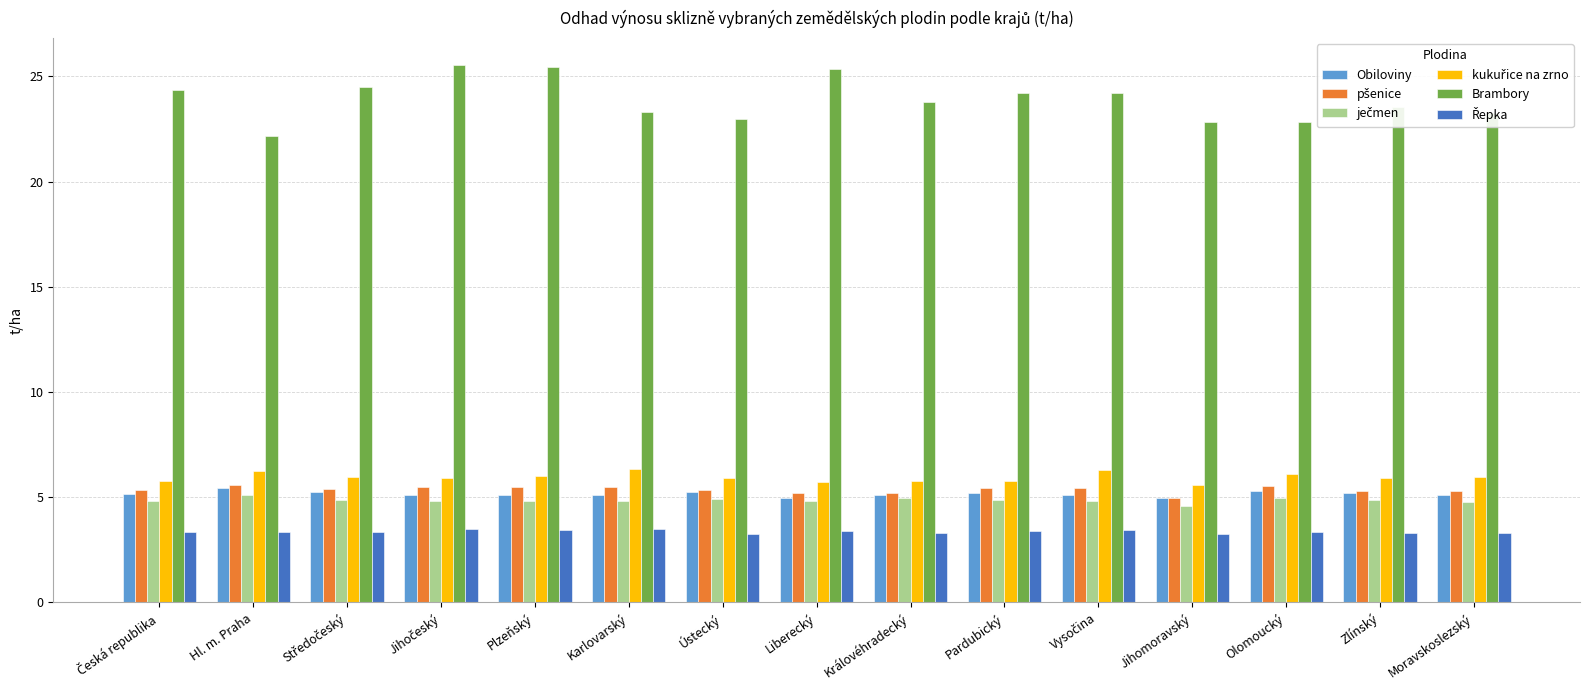

Which series has the largest range (max minus min)?

Brambory